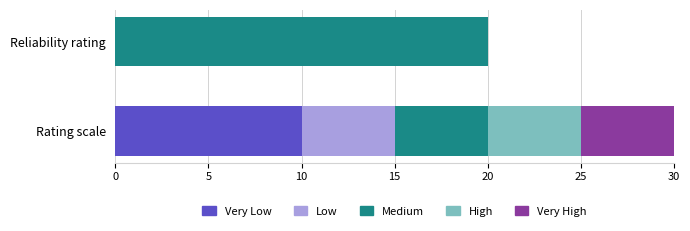

What is the total value across all series at Rating scale?

30